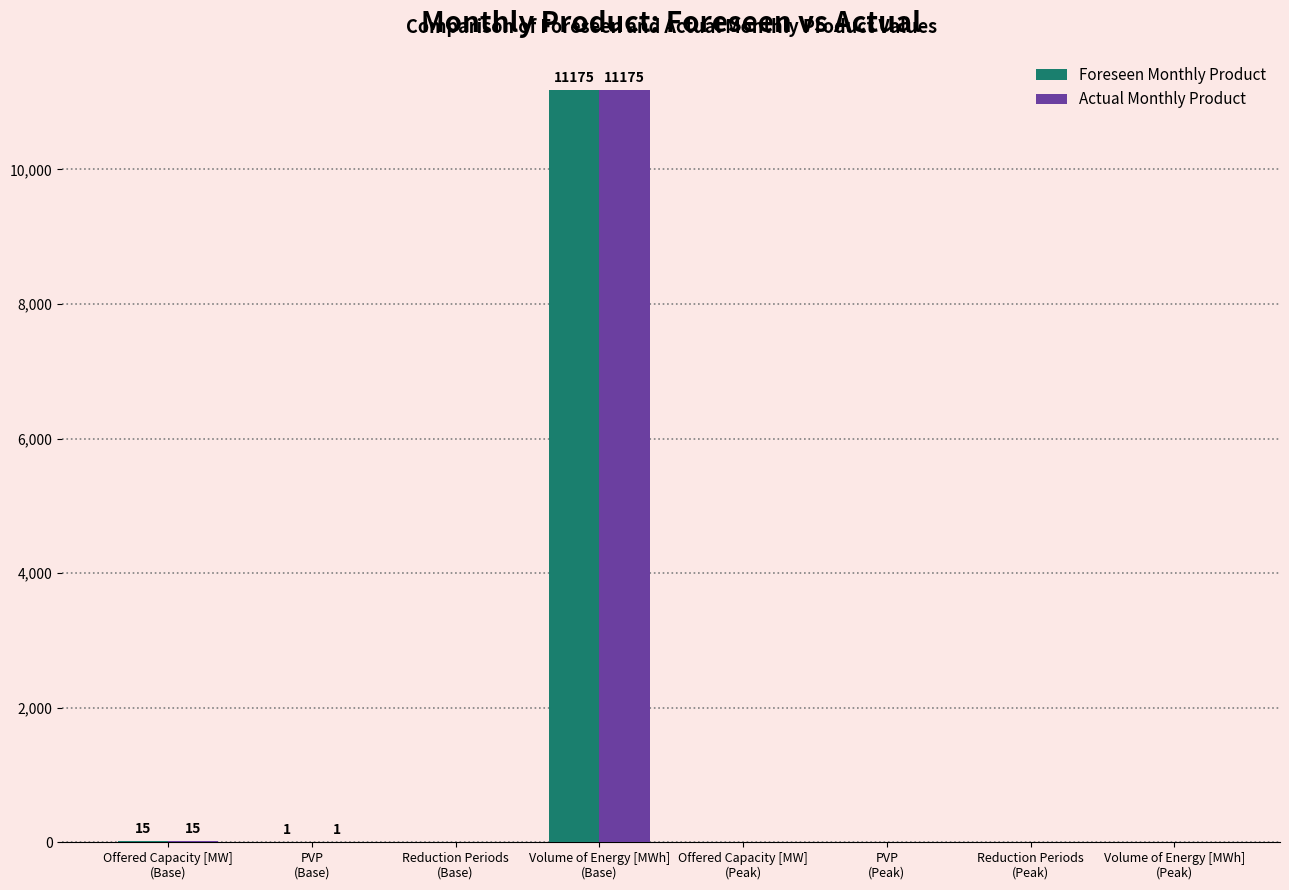

What is the greatest value displayed?

11175